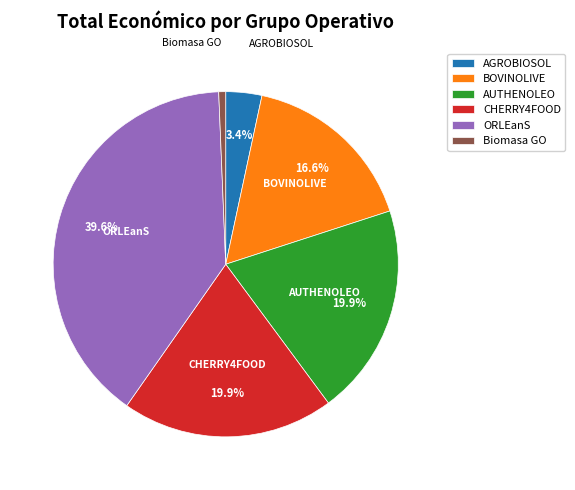

Count the number of slices in the pie.

6